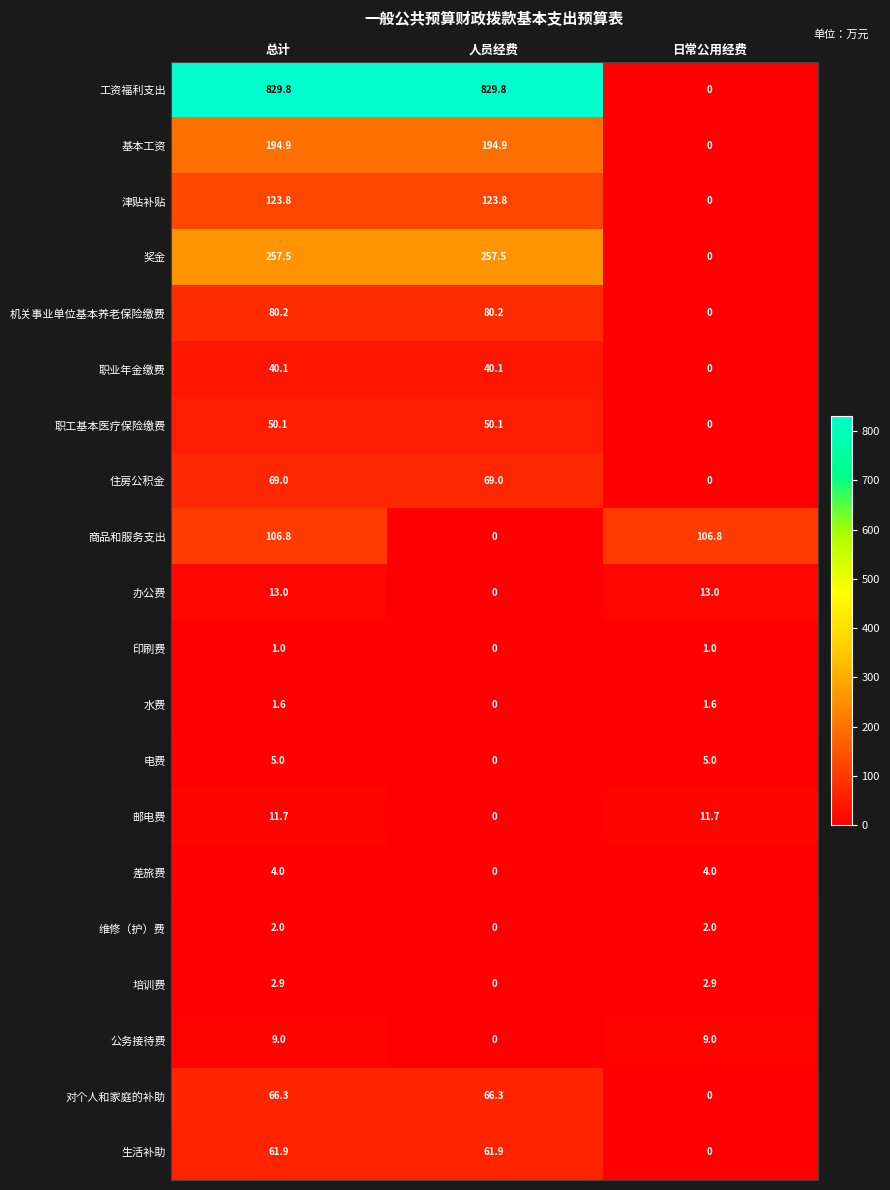

What is the difference between the maximum and minimum values in the 商品和服务支出 series?

106.8